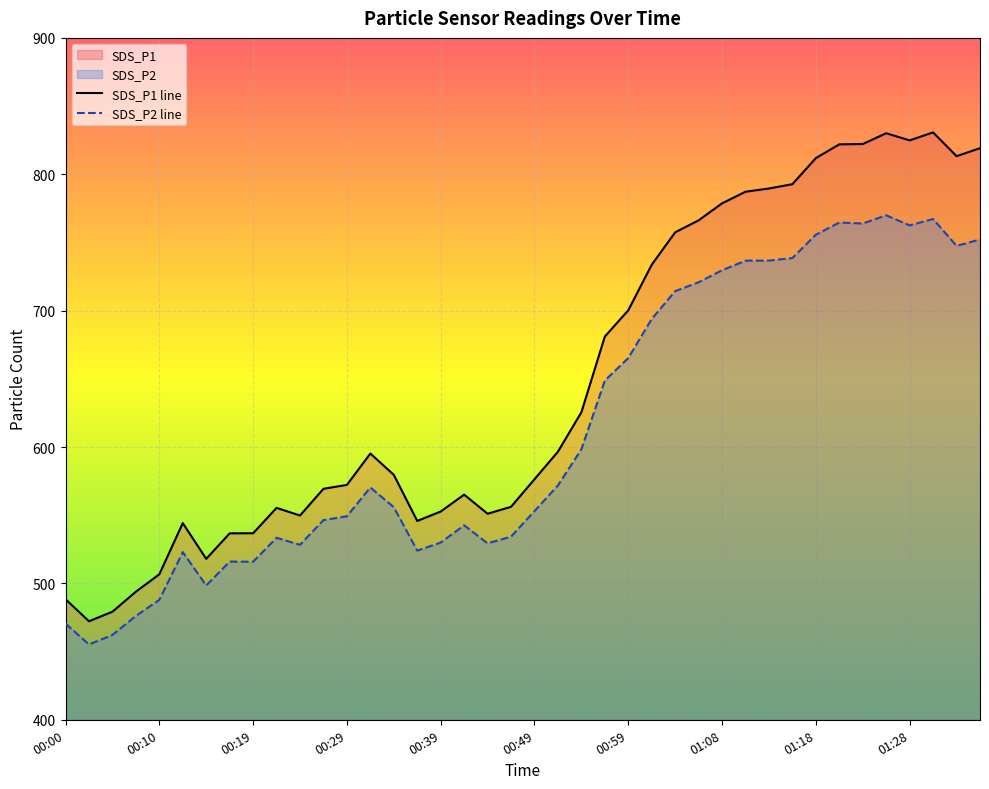

How many data points does each series have?

40